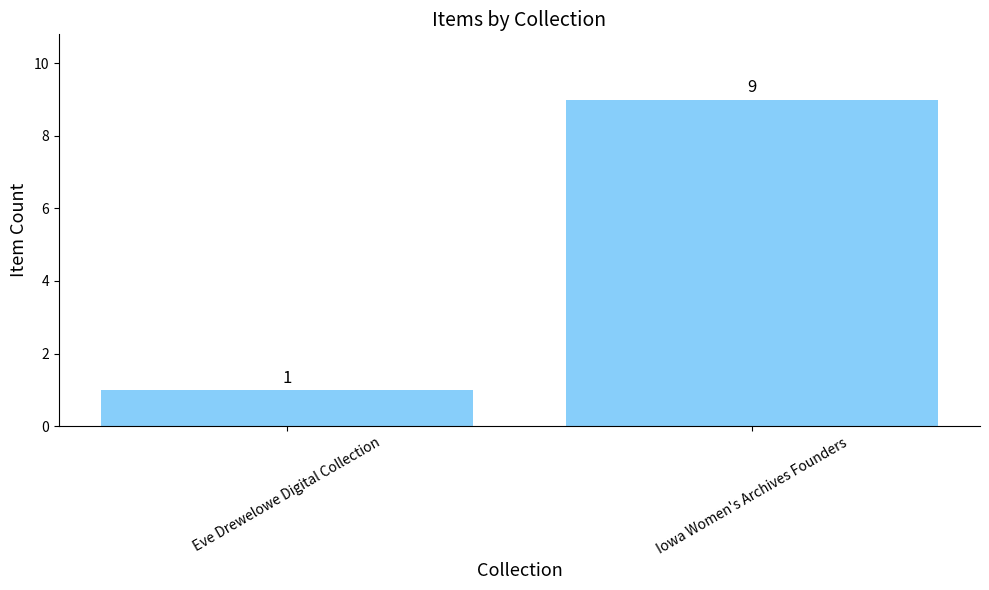

Reading right to left, list all the values displayed in this chart.

9	1